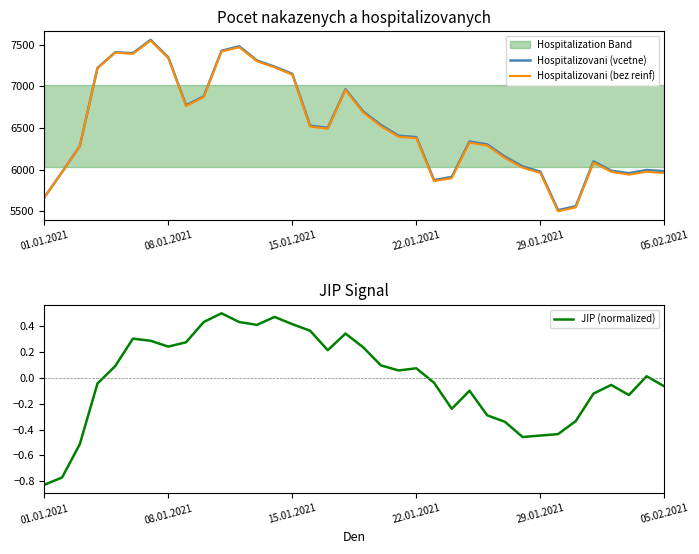

What is the total value across all series at 6?

15109.3